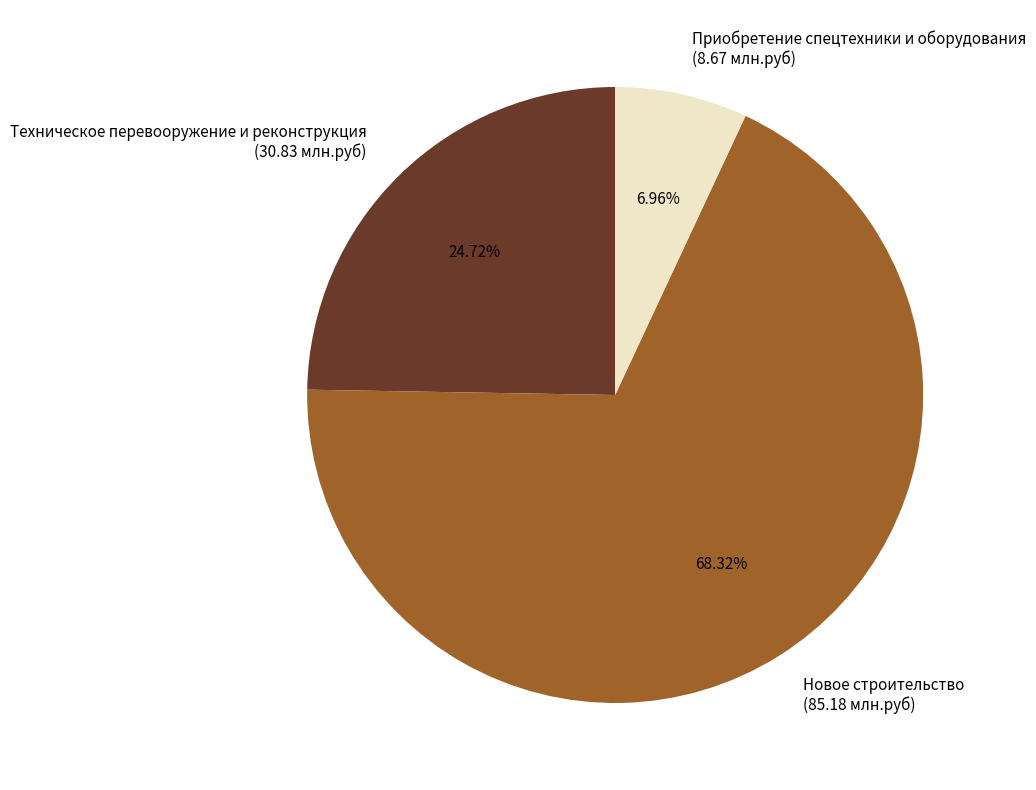

Combined, do Техническое перевооружение и реконструкция (30.83 млн.руб) and Новое строительство (85.18 млн.руб) account for over 50%?

Yes